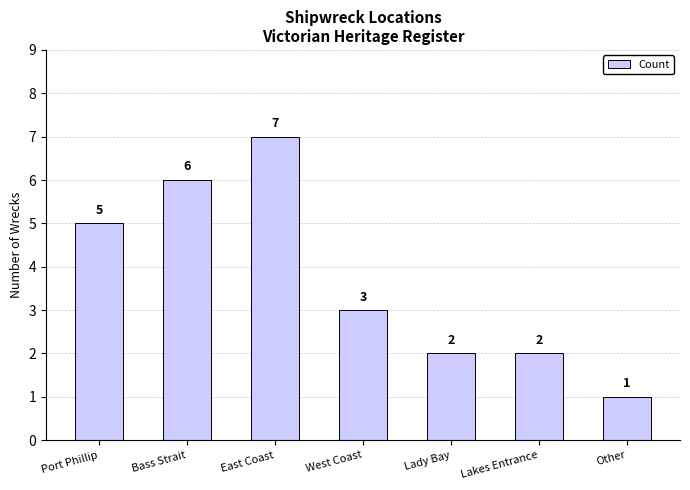

What position from the left is Lakes Entrance?

6